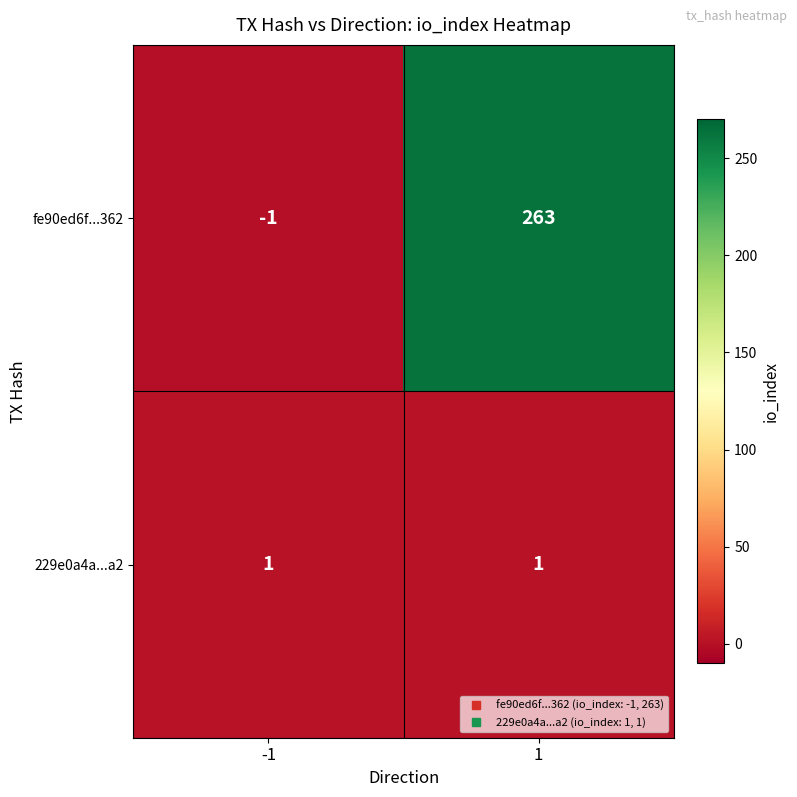

Reading left to right, transcribe all the data shown in this chart.

fe90ed6f...362: -1=-1	1=263
229e0a4a...a2: -1=1	1=1